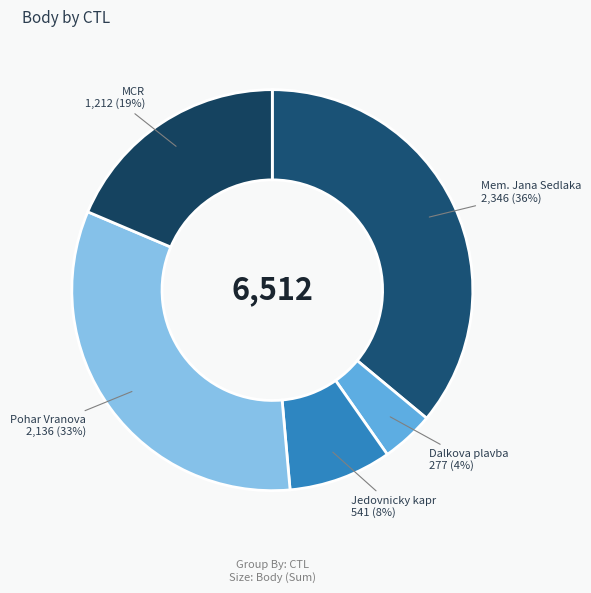

Does any single category account for the majority?

No